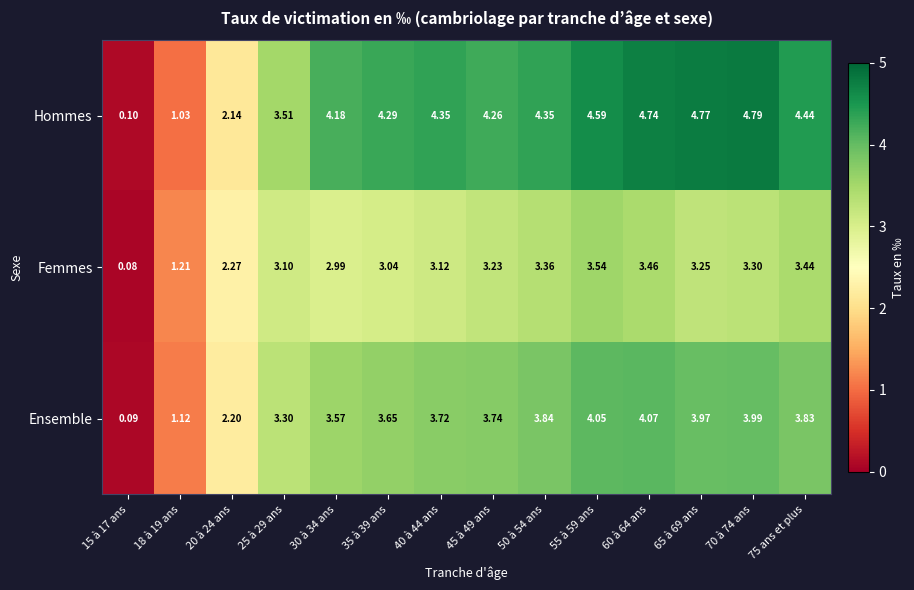

List the series in order of their overall mean, highest first.

Hommes, Ensemble, Femmes